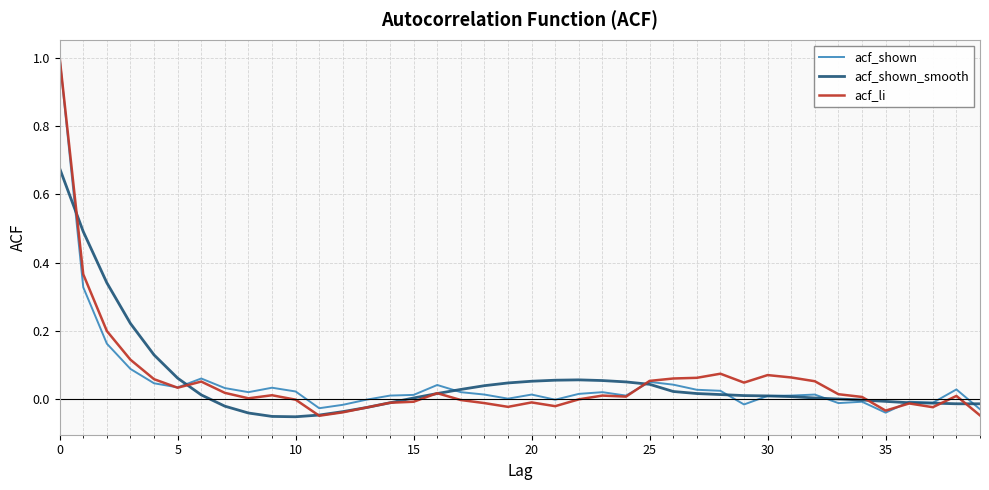

What is the maximum value for acf_li?

1.0